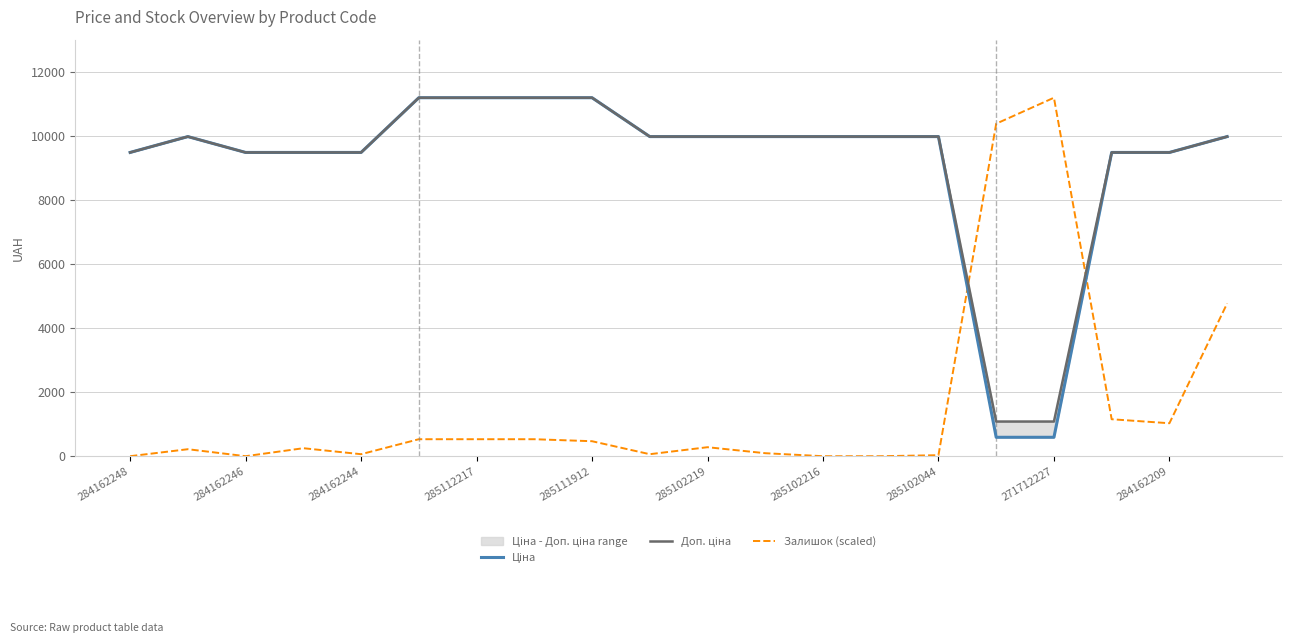

What is the highest value of the Залишок (scaled) series?

11188.2